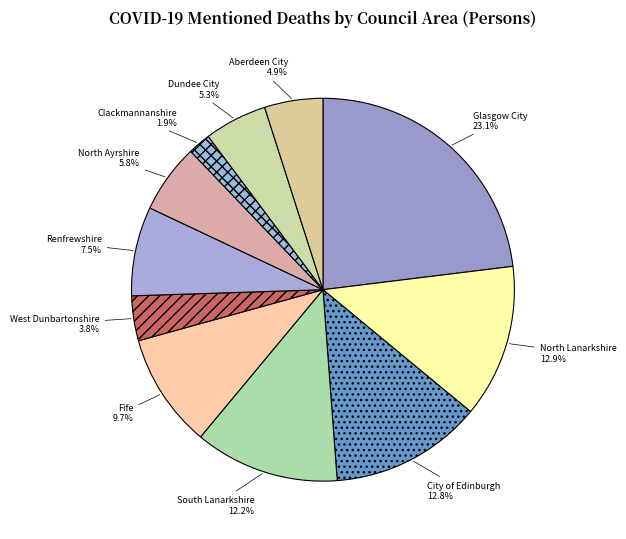

How many slices are in this pie chart?

11